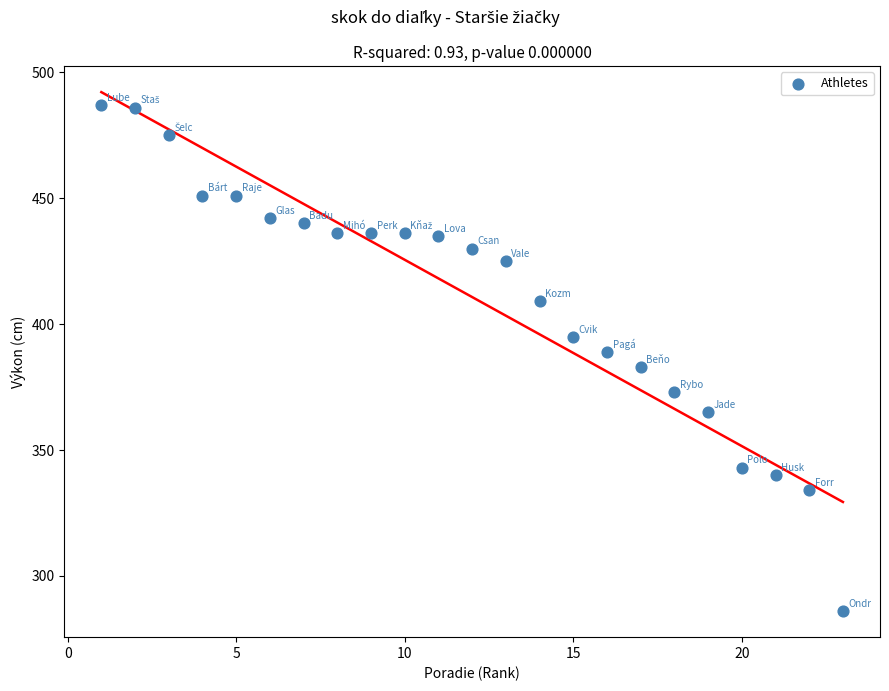

What is the range of Y values (max minus min)?

201